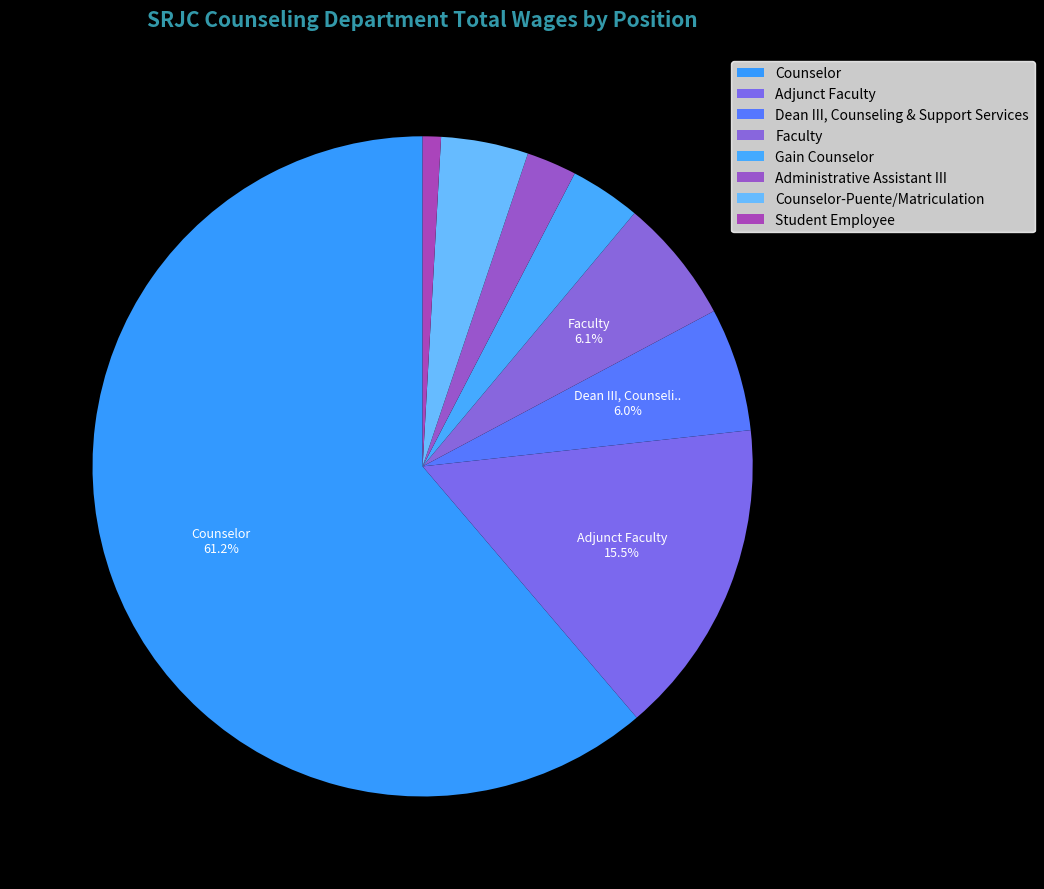

Rank the categories by value from highest to lowest.

Counselor, Adjunct Faculty, Faculty, Dean III, Counseling & Support Services, Counselor-Puente/Matriculation, Gain Counselor, Administrative Assistant III, Student Employee